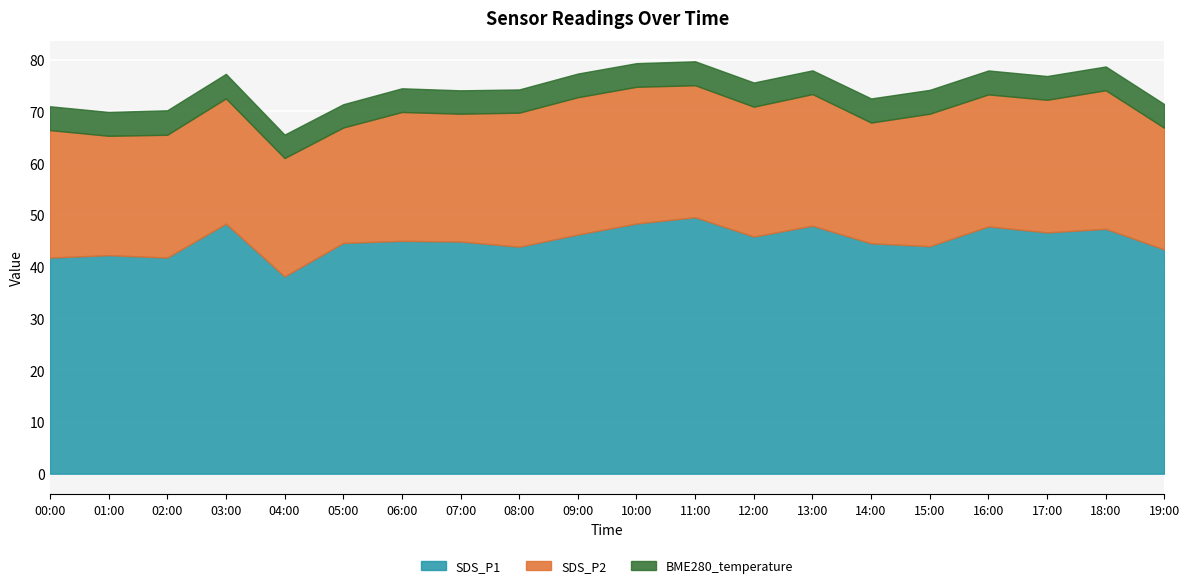

Which series changed the most between 02:00 and 03:00?

SDS_P1